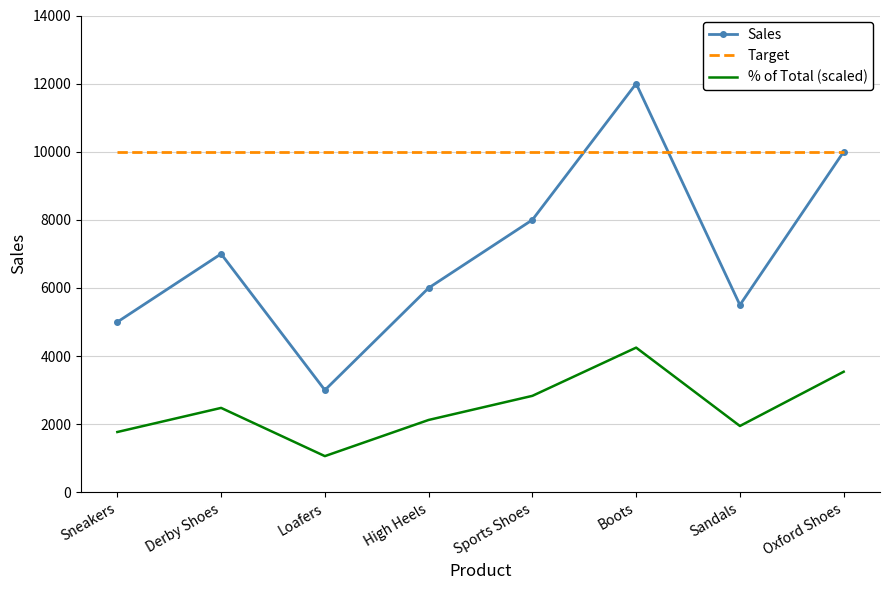

How many interior local peaks does the Sales series have?

2